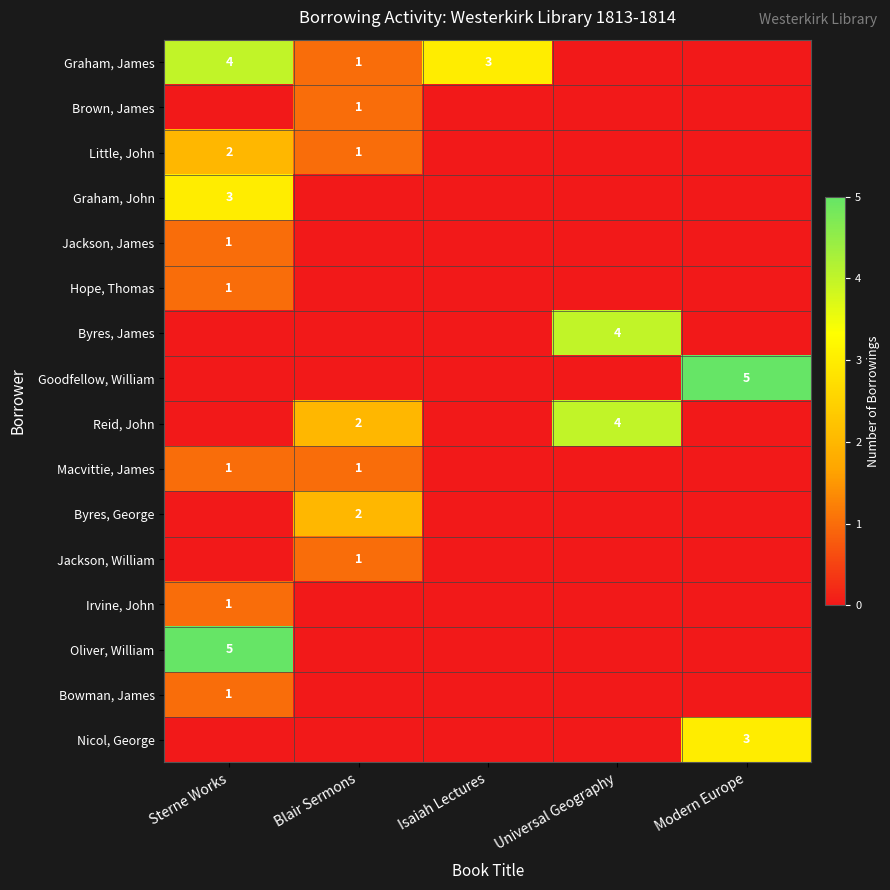

True or false: Little, John has a value of 1 at Blair Sermons.

True